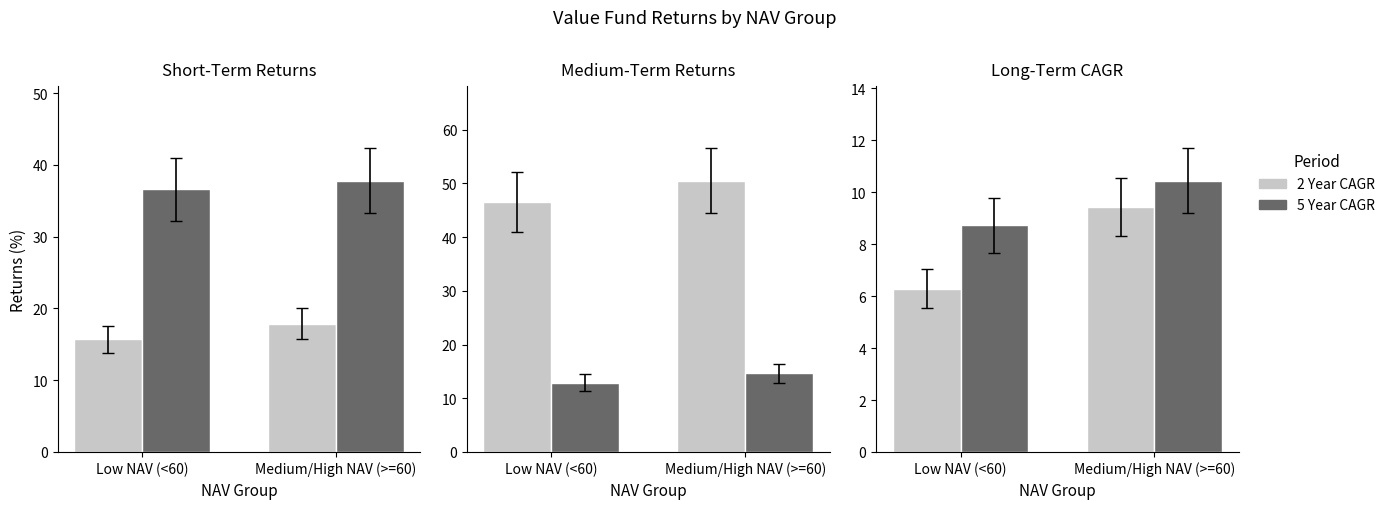

Which series has the largest range (max minus min)?

9 Months